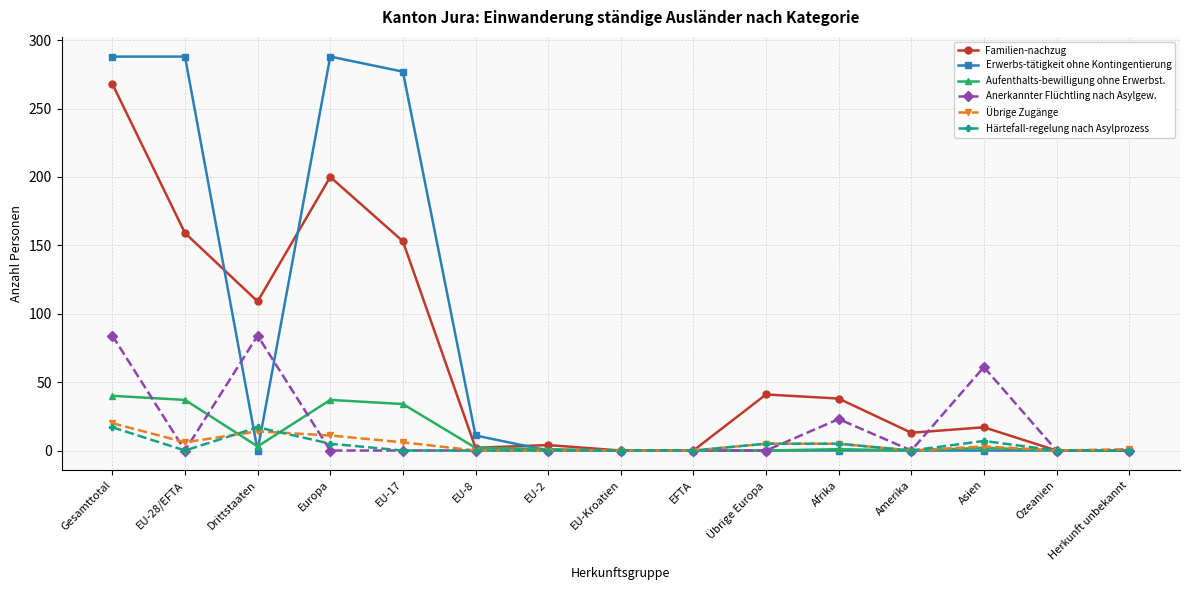

Which series has the largest total across all categories?

Erwerbs-tätigkeit ohne Kontingentierung